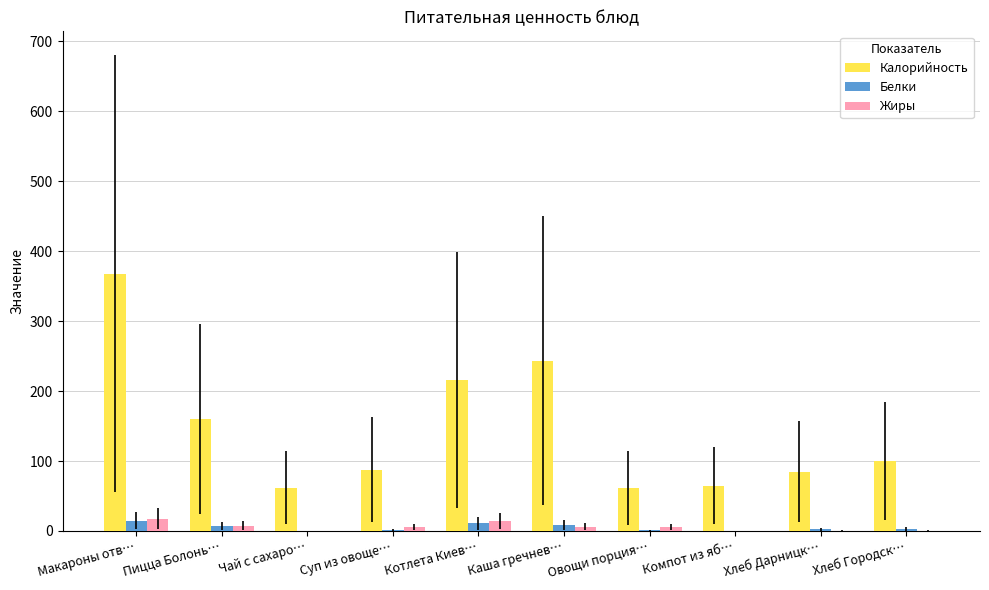

At which category is the sum across all series the highest?

Макароны отв…